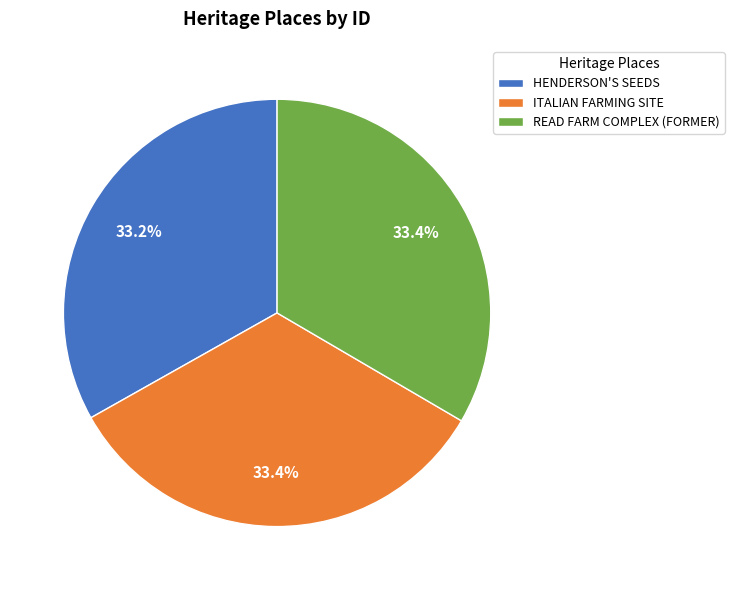

Combined, do READ FARM COMPLEX (FORMER) and HENDERSON'S SEEDS account for over 50%?

Yes